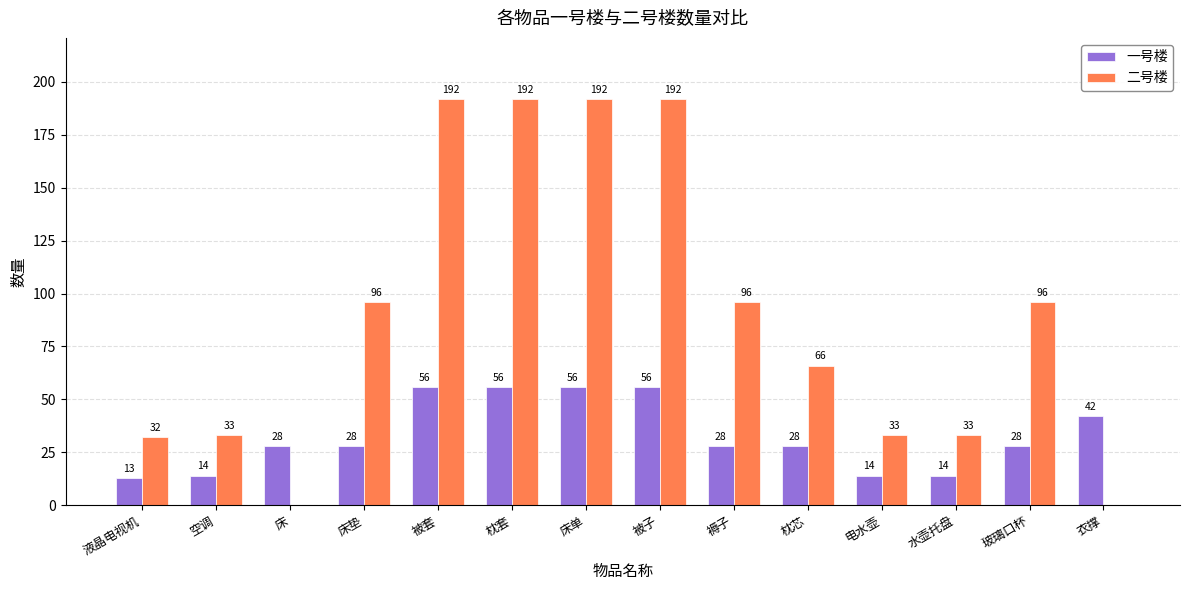

Which series has the widest spread of values?

二号楼